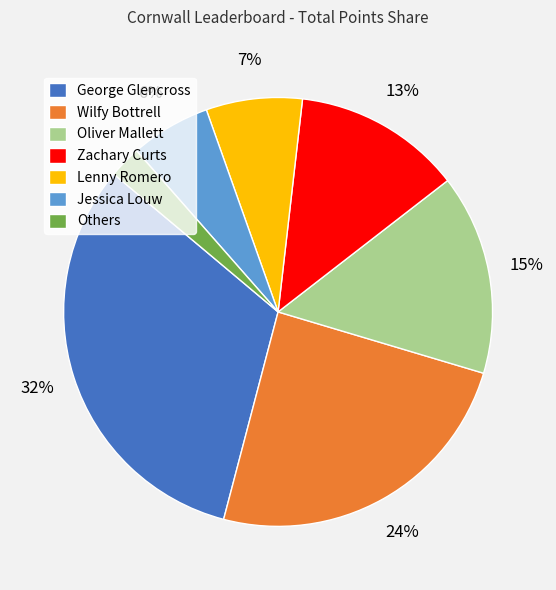

To the nearest percent, what is the average slice percentage?

14%